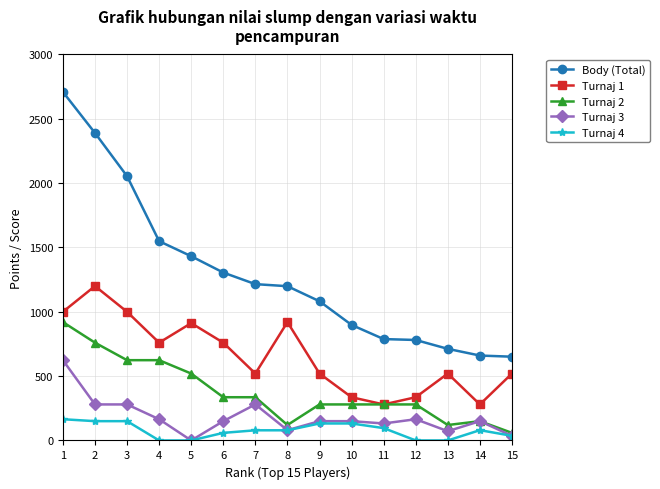

True or false: Turnaj 3 has more than 1 points higher than both neighbors.

True